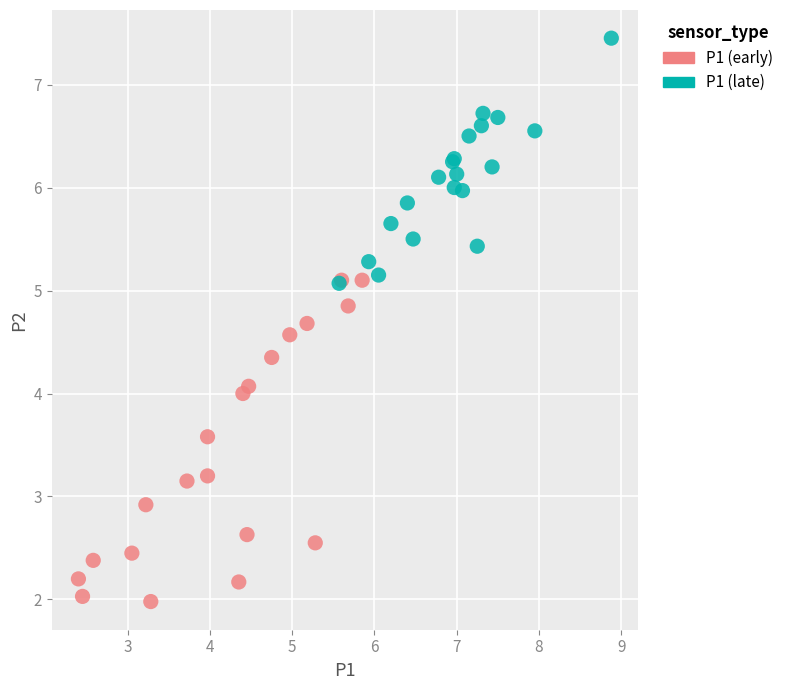

Which series has the widest spread of Y values?

P1 (early)